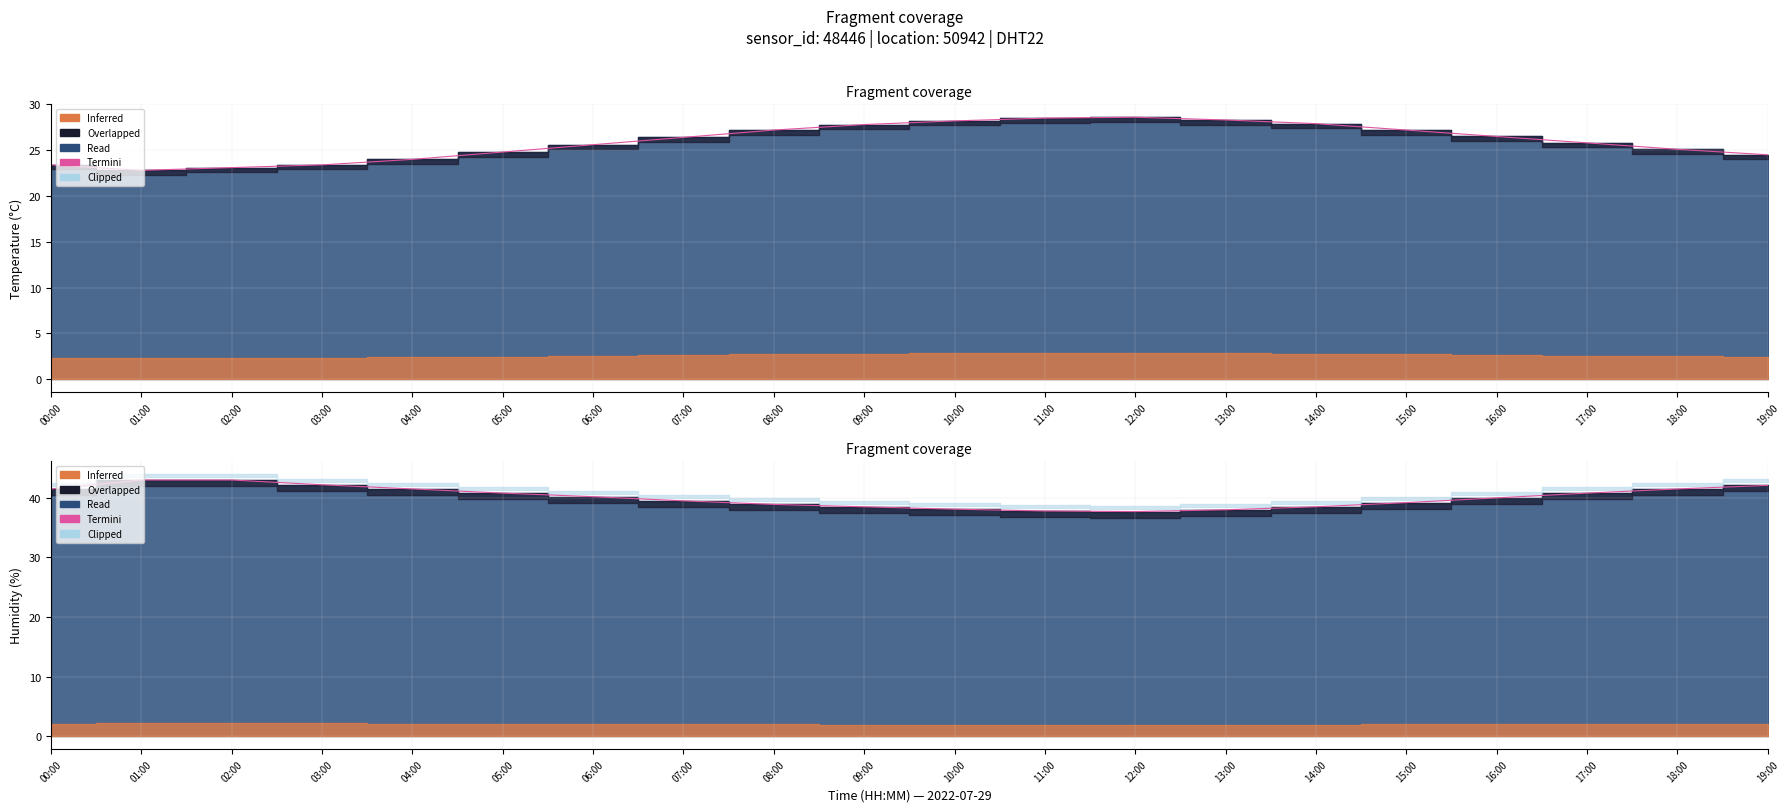

Does the chart display data point markers on the line(s)?

No